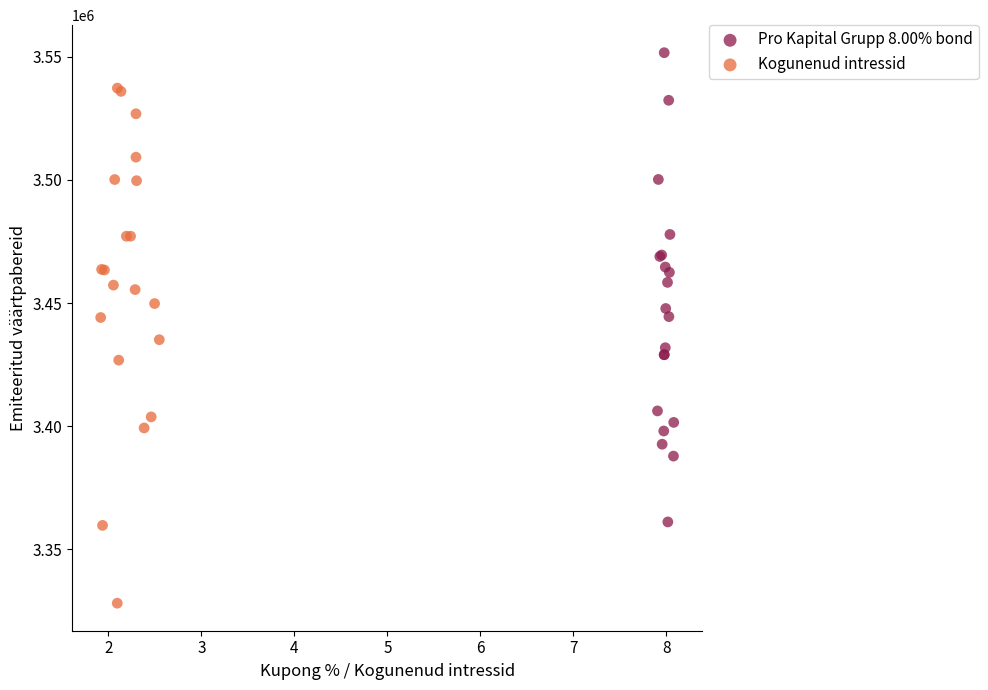

What are all the series names shown in the legend?

Pro Kapital Grupp 8.00% bond, Kogunenud intressid